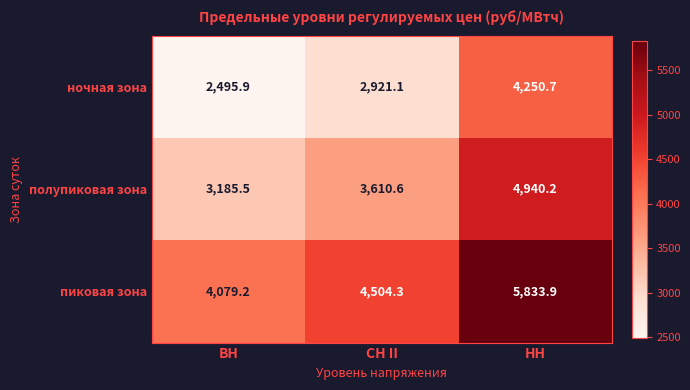

Reading left to right, transcribe all the data shown in this chart.

ночная зона: 2495.9	2921.1	4250.7
полупиковая зона: 3185.5	3610.6	4940.2
пиковая зона: 4079.2	4504.3	5833.9